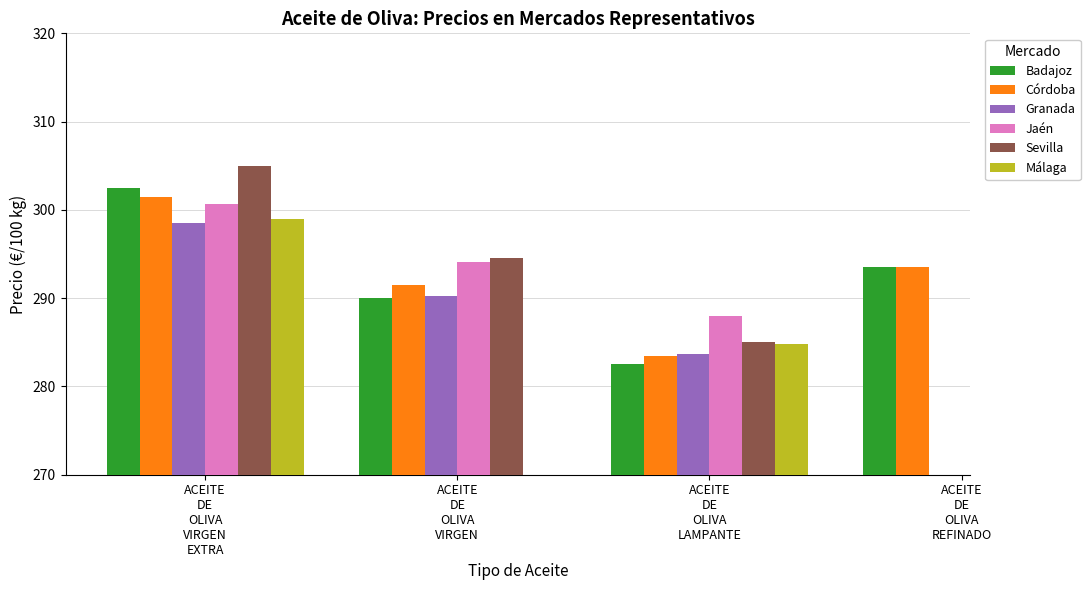

At which category is the sum across all series the highest?

ACEITE
DE
OLIVA
VIRGEN
EXTRA